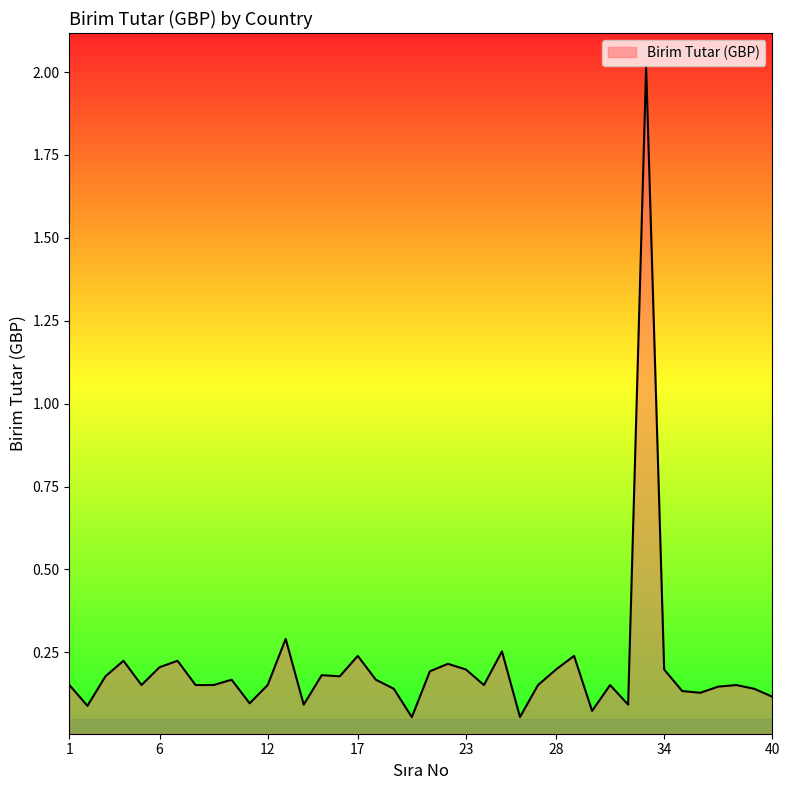

What is the difference between the maximum and minimum values?

2.0